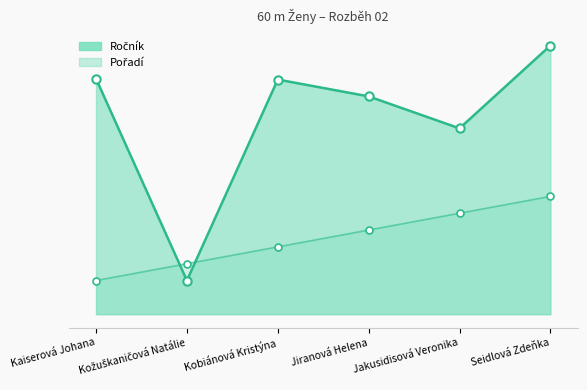

How many lines are shown in the chart?

2